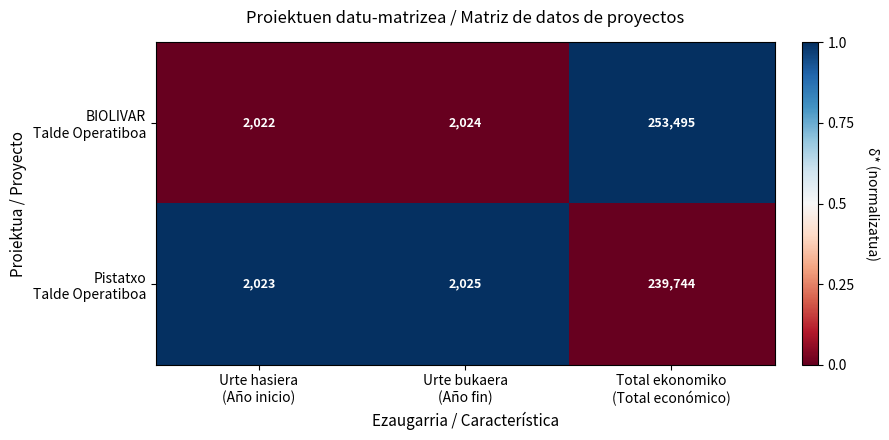

What is the smallest value displayed?

2022